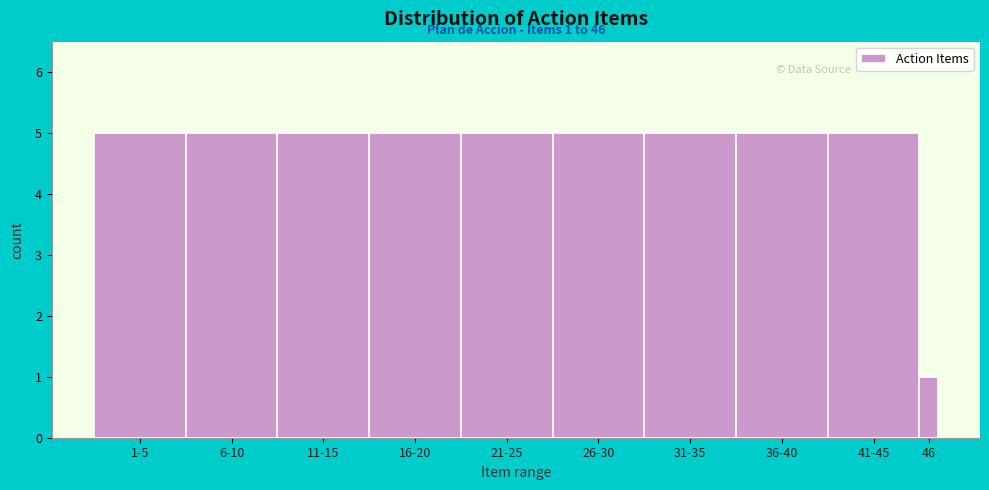

Reading left to right, extract all data points from this chart.

5	5	5	5	5	5	5	5	5	1